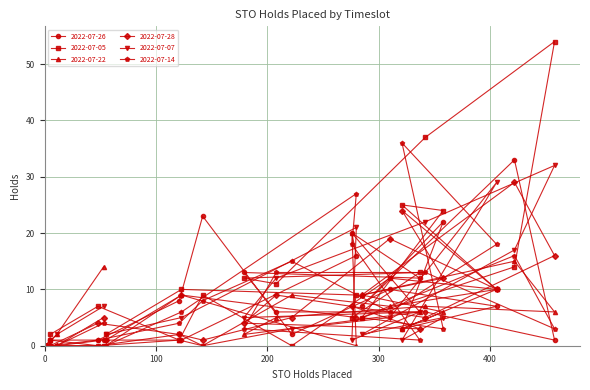

Is it true that 2022-07-14 equals -18 at 04:00-05:00?

False